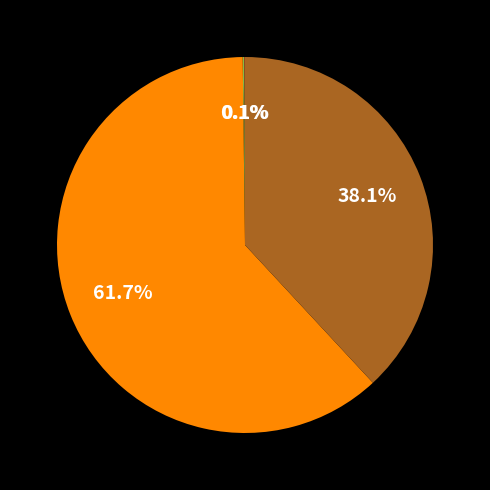

Is there any slice that represents more than half of the pie?

Yes